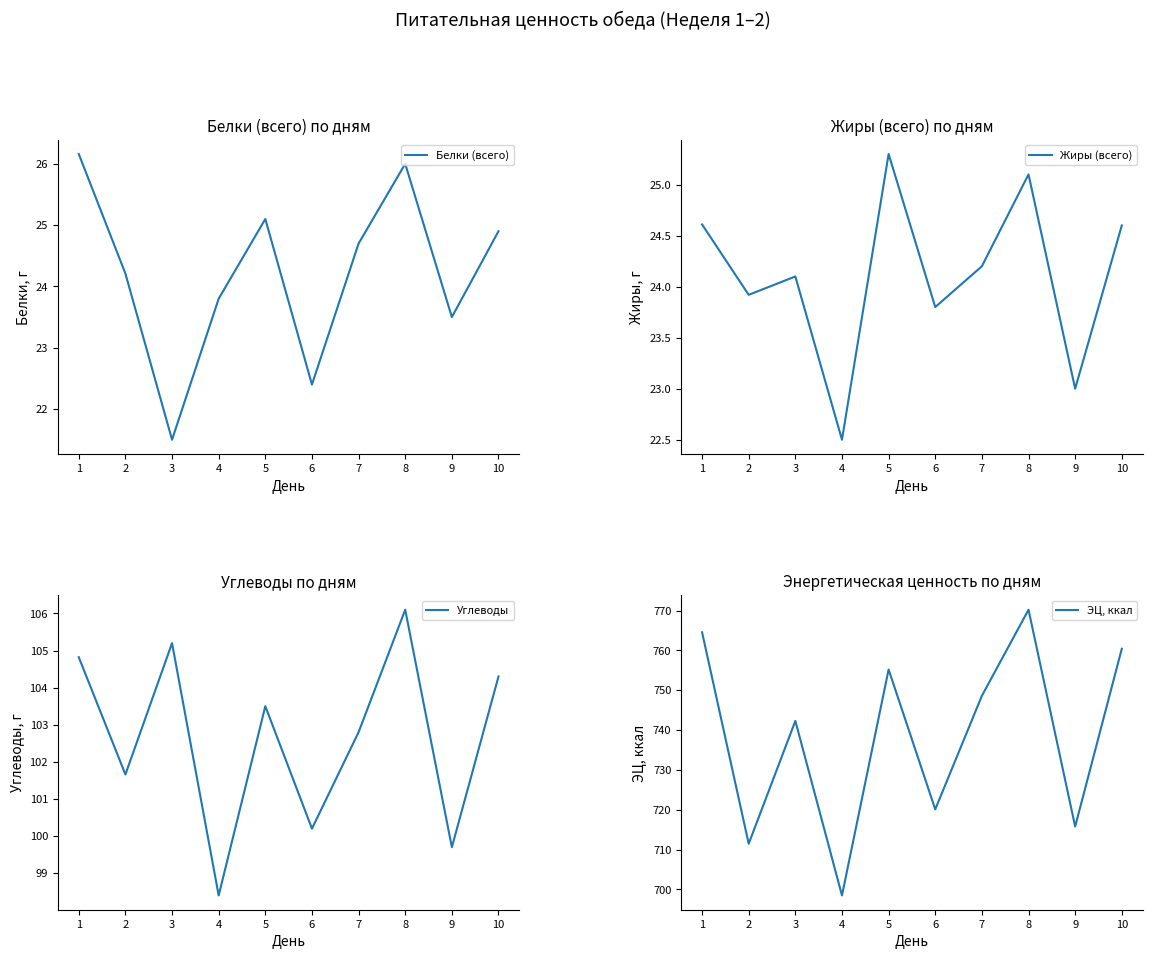

What is the approximate value of Белки (всего) at 6?

22.4